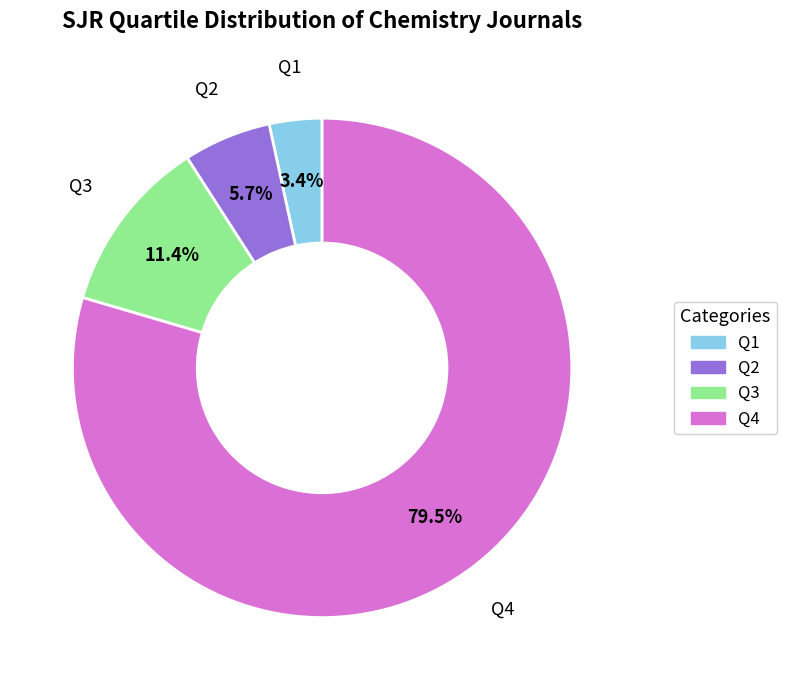

To the nearest percent, what is the combined percentage of Q2 and Q3?

17%